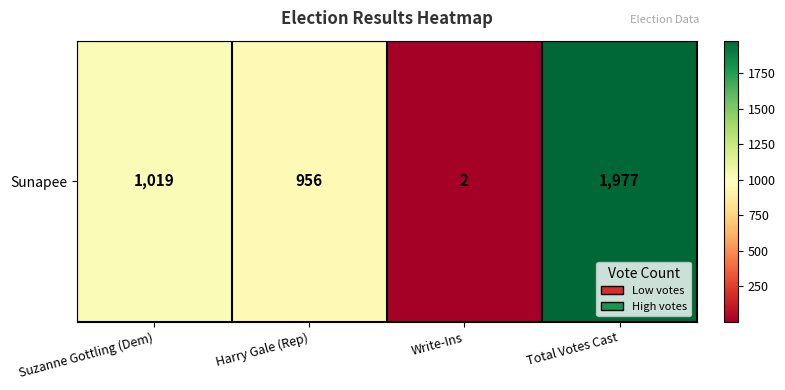

What is the change in value from Suzanne Gottling (Dem) to Harry Gale (Rep)?

-63